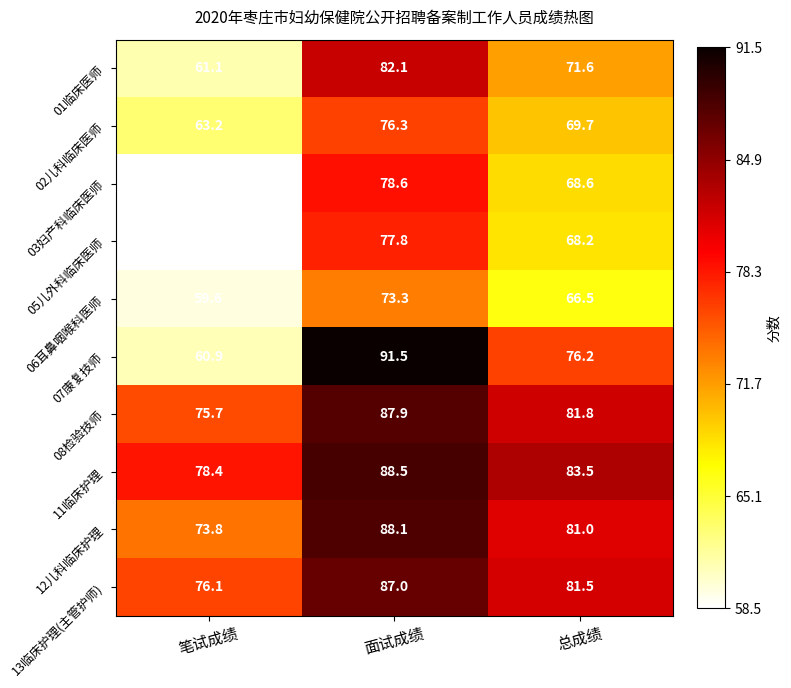

True or false: 01临床医师 has a value of 61.1 at 笔试成绩.

True